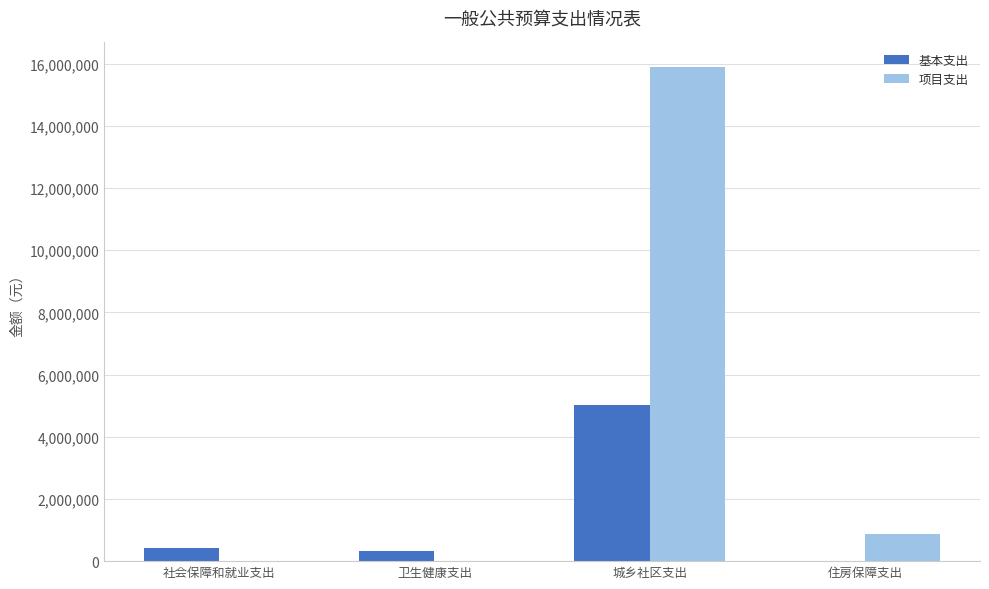

Are the bars grouped side by side (vs. stacked)?

Yes